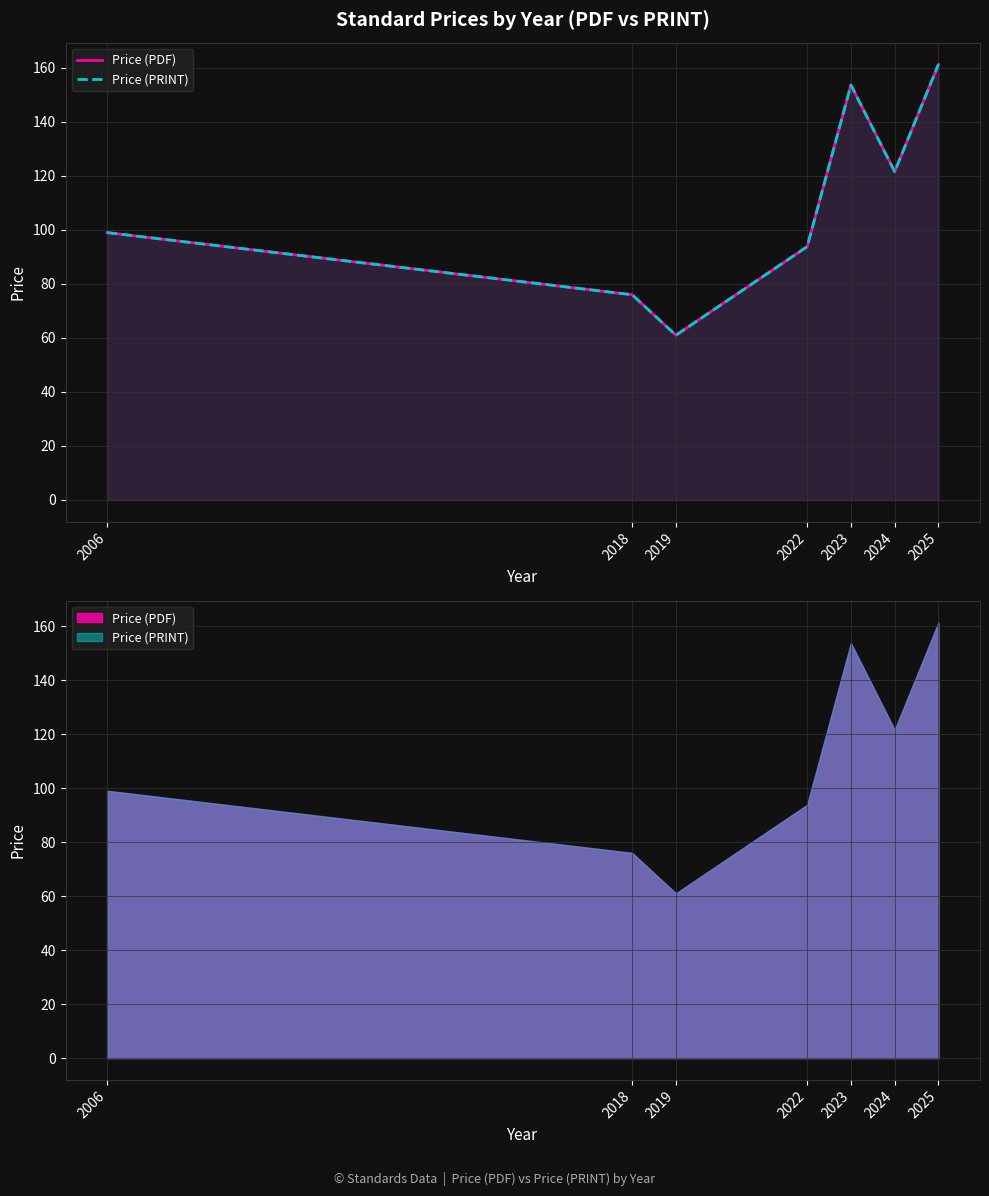

True or false: Price (PRINT) and Price (PDF) intersect in this chart.

False